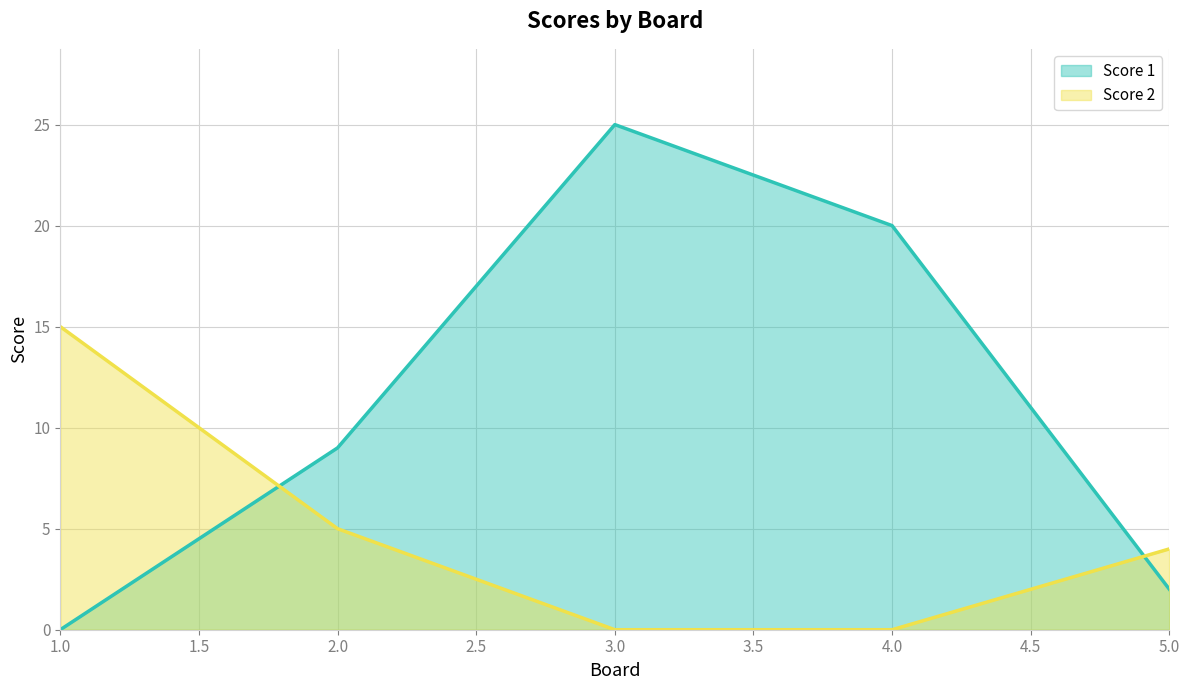

What is the value of the Score 2 point at the 2nd from the left?

5